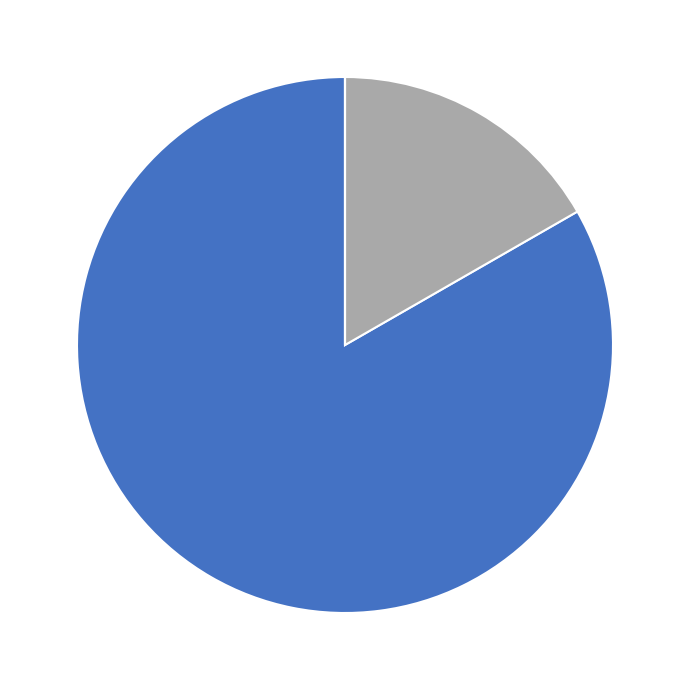

Is there any slice that represents more than half of the pie?

Yes